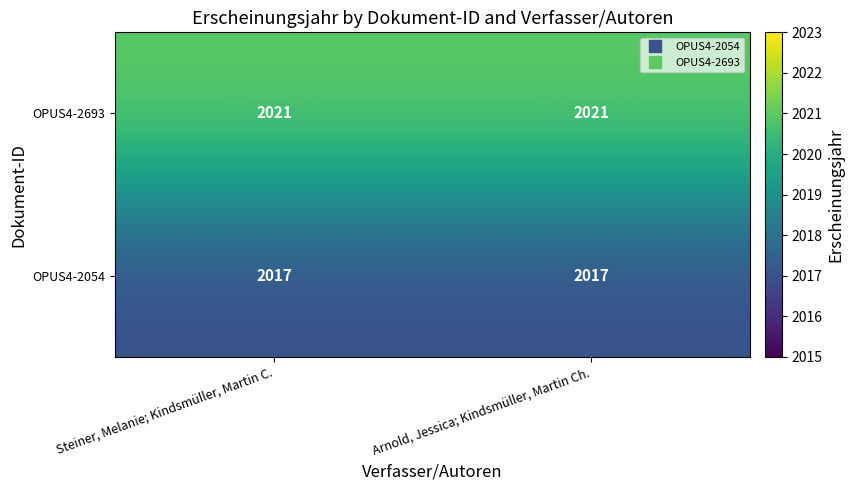

List the series in order of their peak value, lowest first.

OPUS4-2054, OPUS4-2693